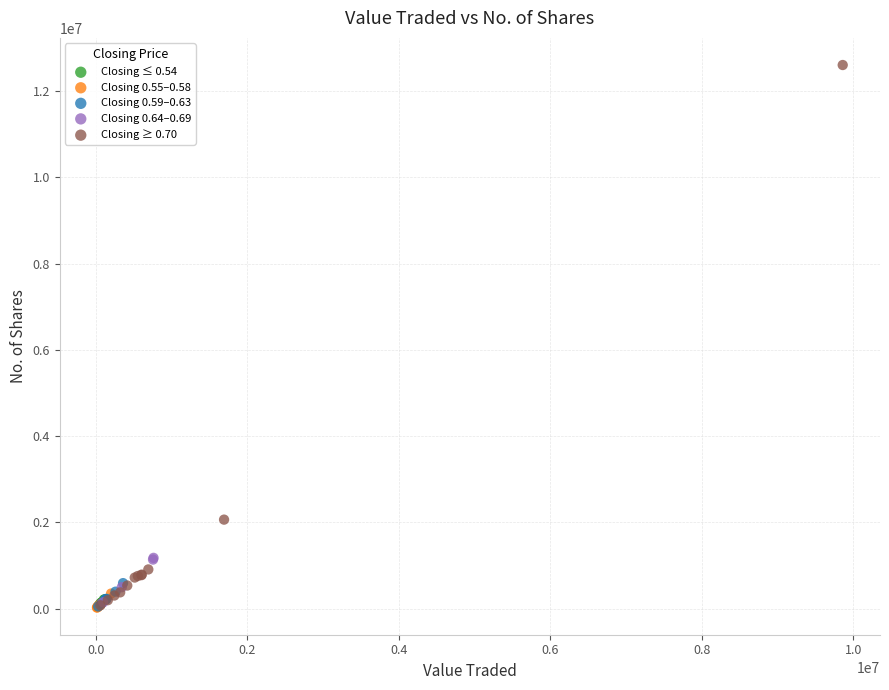

Which series has the largest Y range (max minus min)?

Closing ≥ 0.70